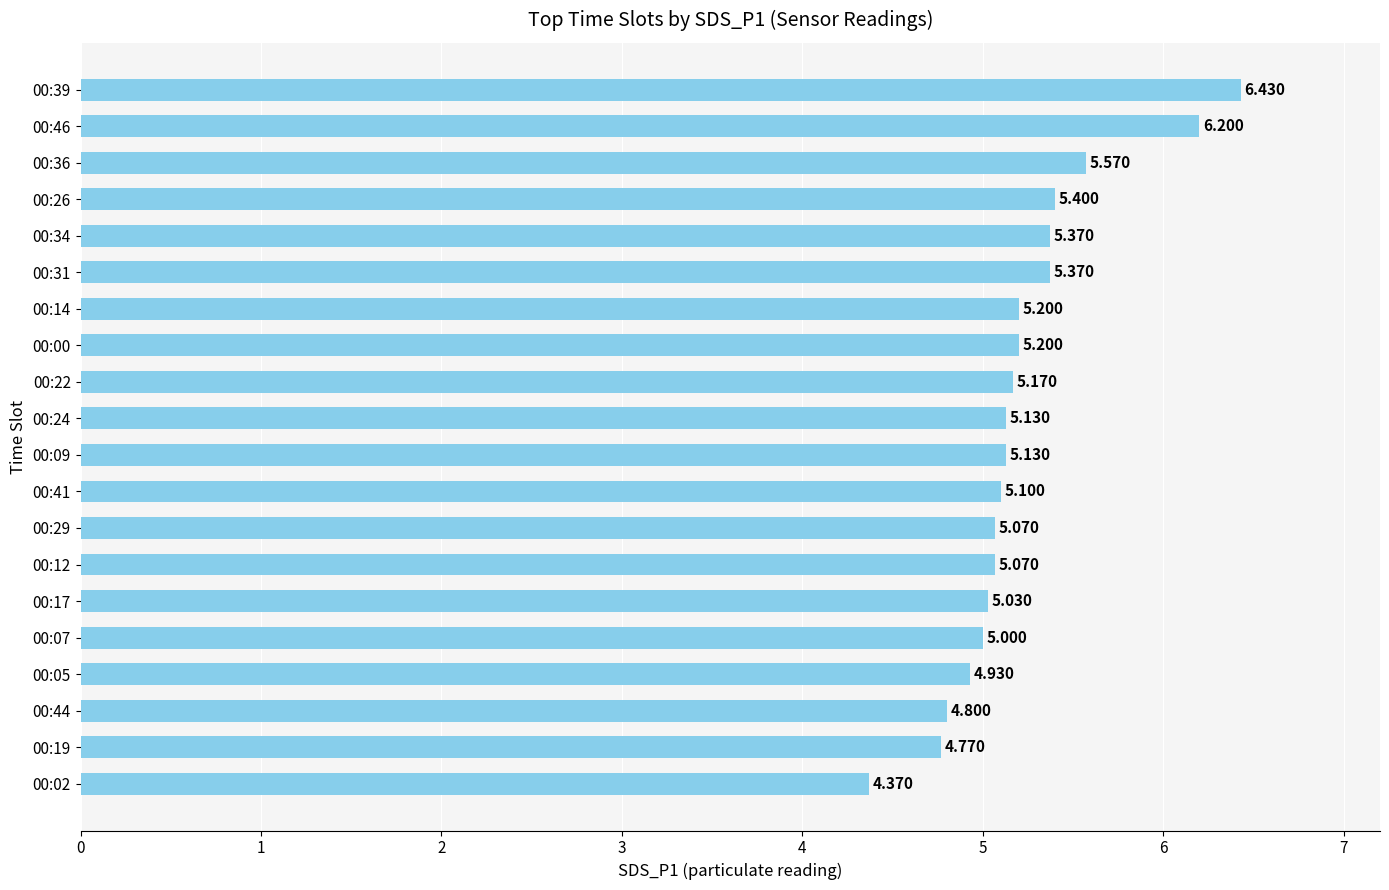

List the labels in order of value, largest first.

00:39, 00:46, 00:36, 00:26, 00:31, 00:34, 00:00, 00:14, 00:22, 00:09, 00:24, 00:41, 00:12, 00:29, 00:17, 00:07, 00:05, 00:44, 00:19, 00:02